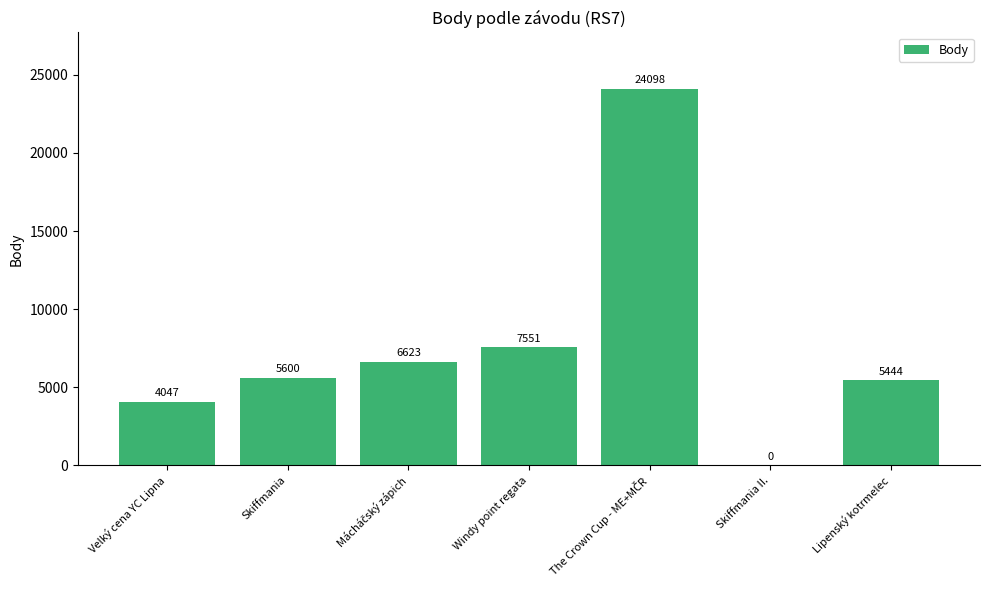

What is the sum of the values at Velký cena YC Lipna and Skiffmania II.?

4047